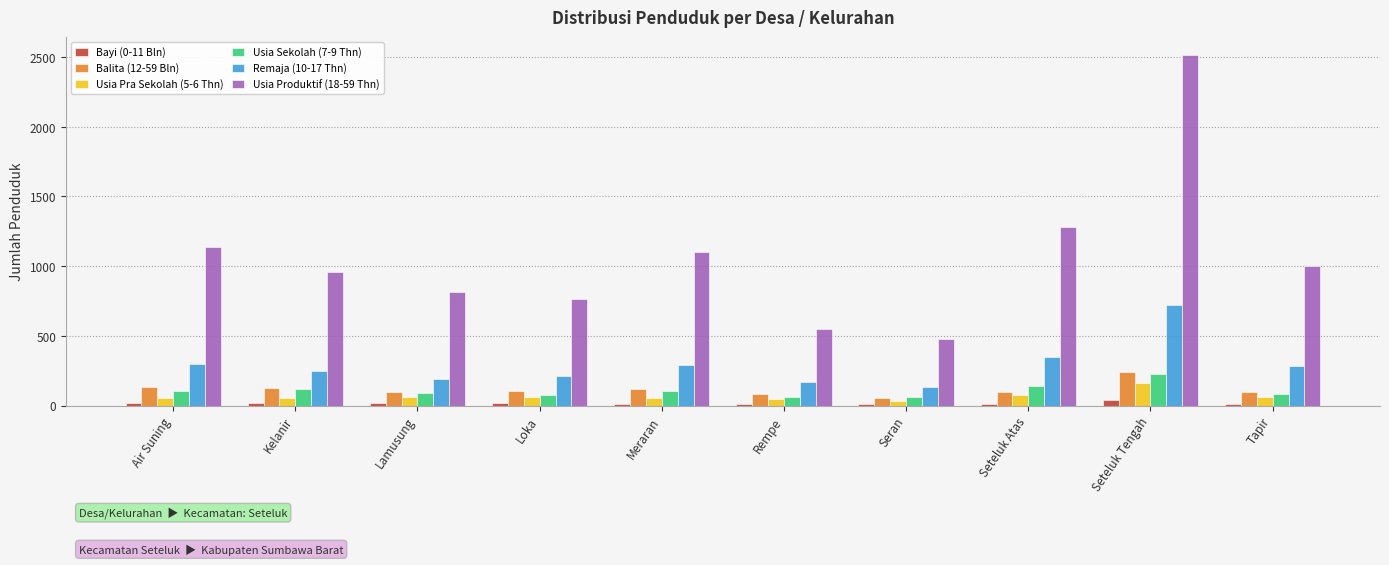

What is the total value across all series at Loka?

1243